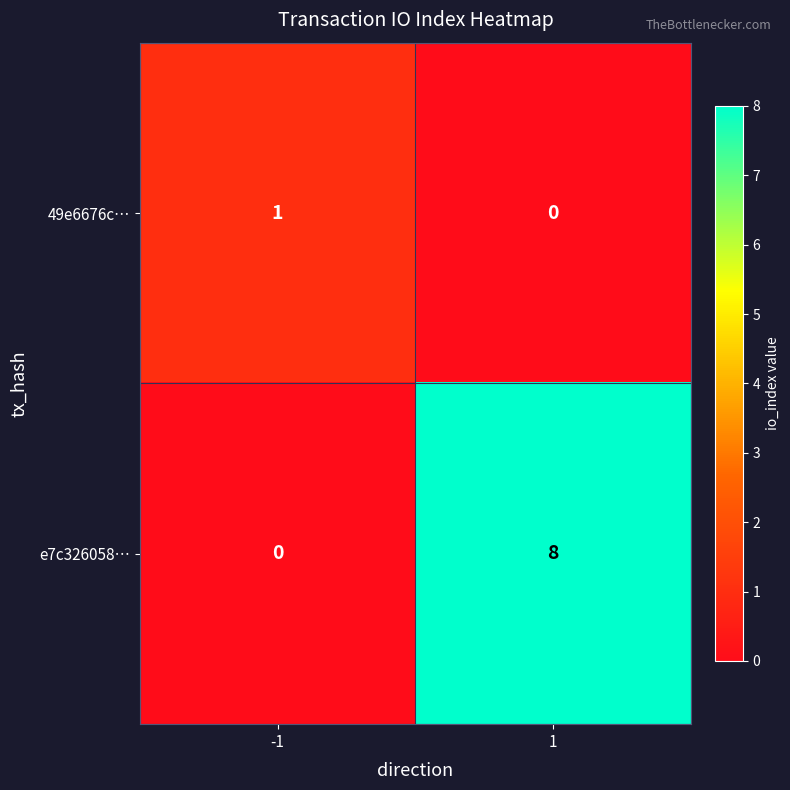

At which category is the sum across all series the highest?

1